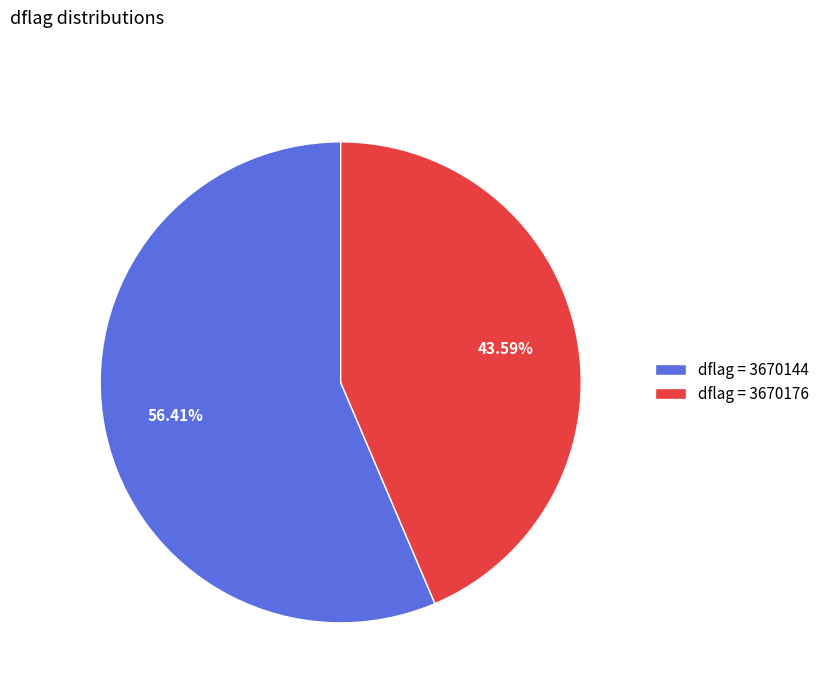

What is the smallest slice in the pie chart?

dflag = 3670176